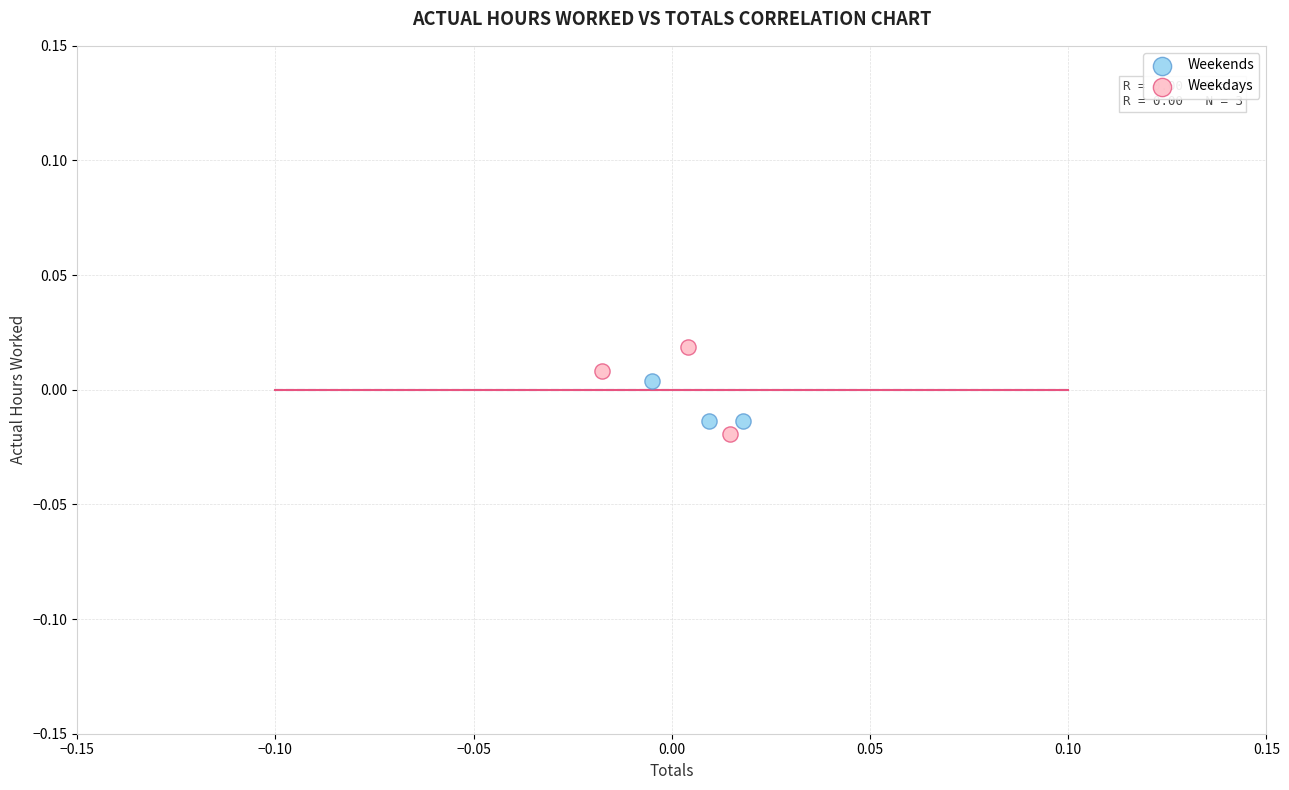

Which series has the widest spread of Y values?

Weekdays